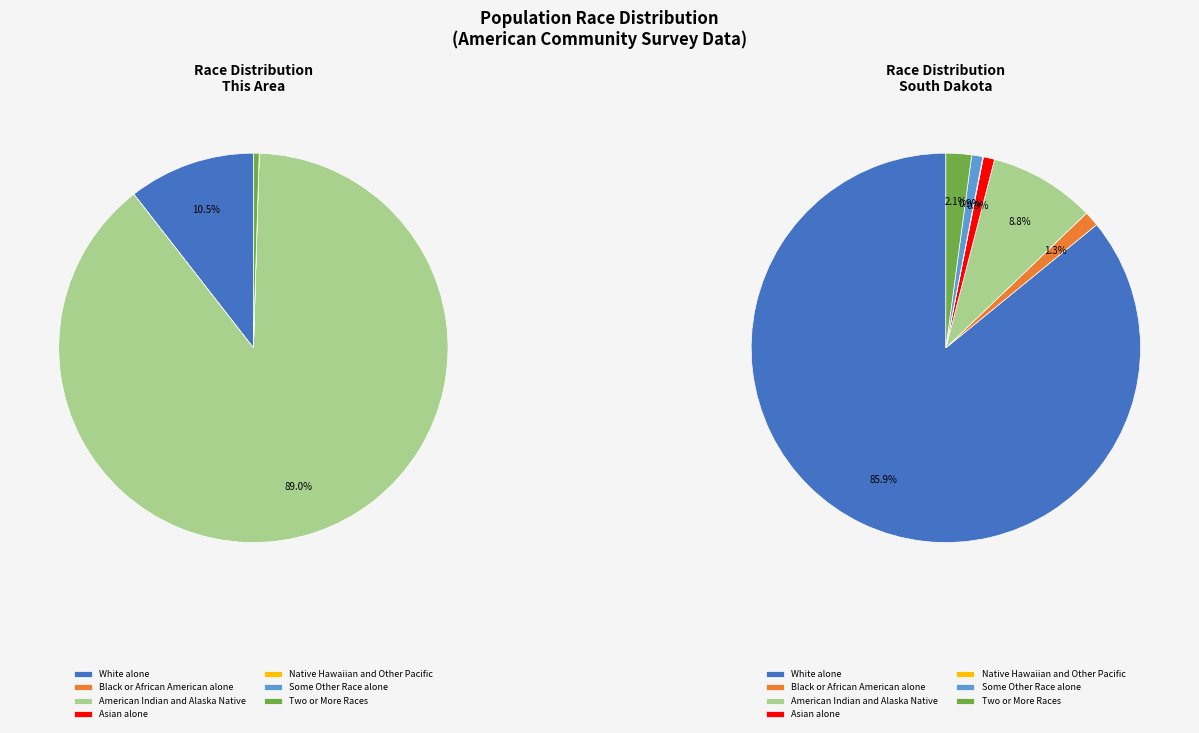

Count the number of slices in the pie.

7